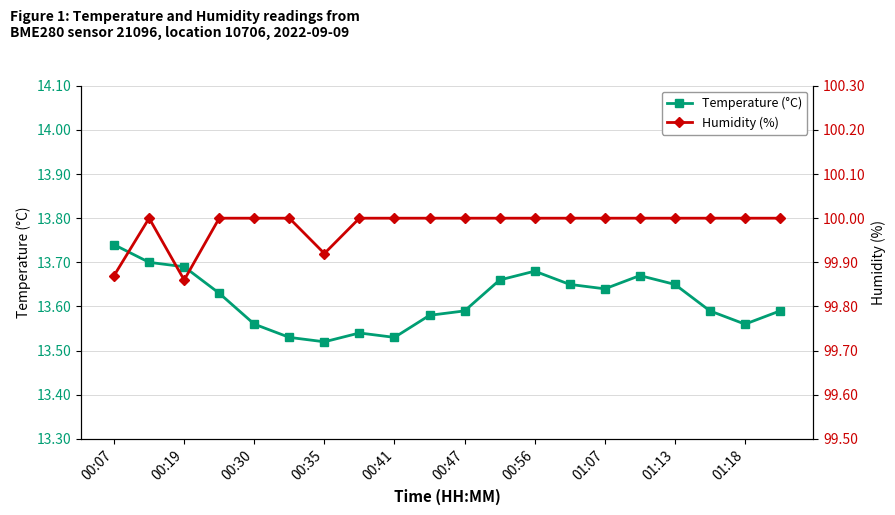

What is the sum of all Humidity (%) values?

1999.7